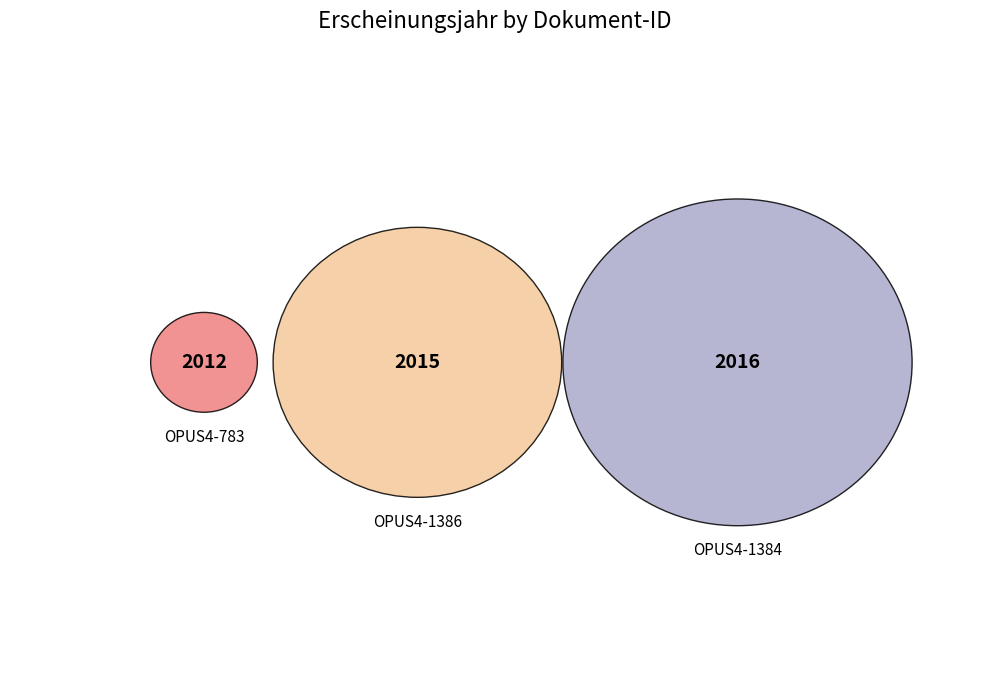

Which slice is the largest?

OPUS4-1384